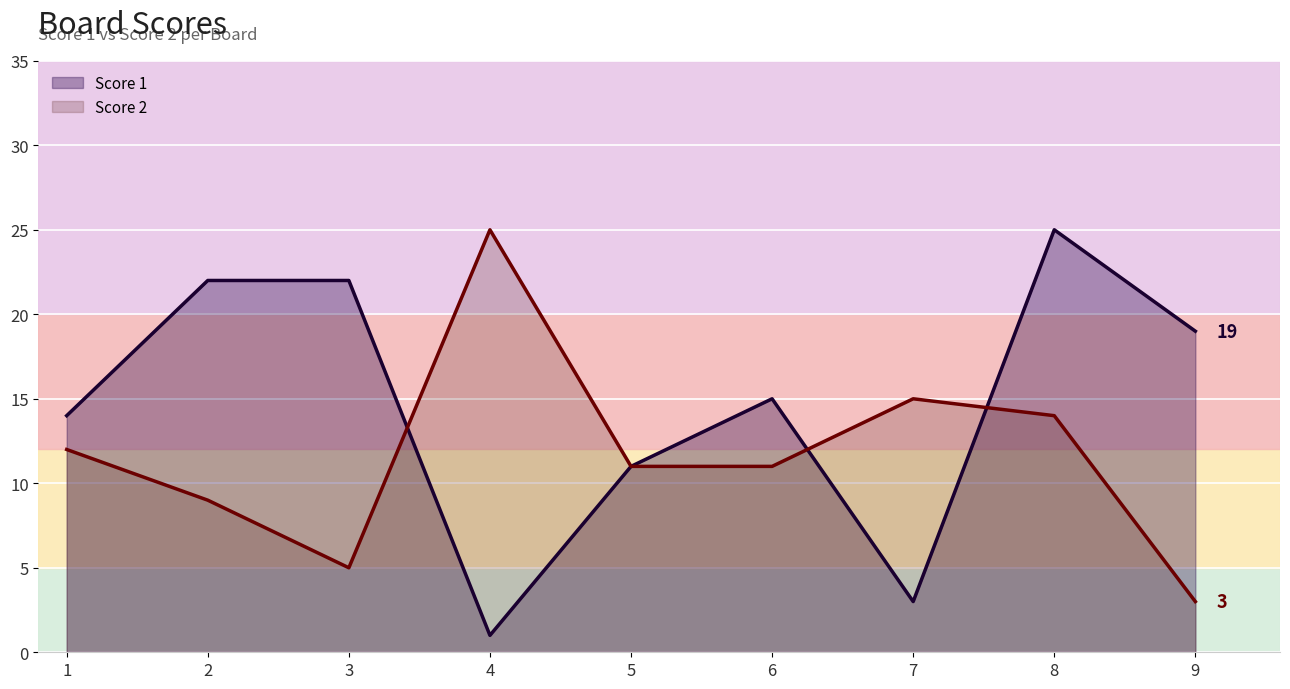

How many data points in Score 1 are above 15?

4